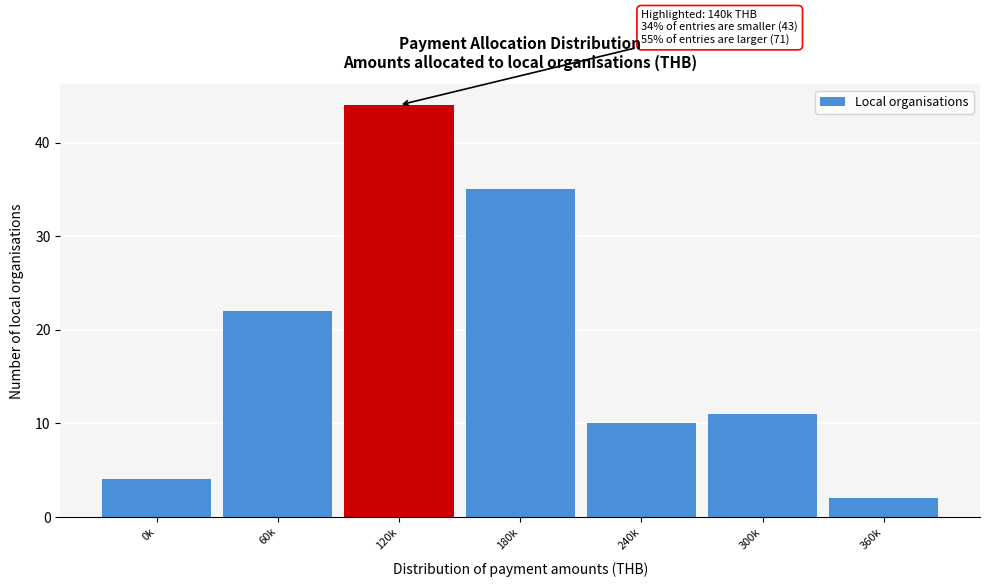

Reading left to right, transcribe all the data shown in this chart.

0k=4	60k=22	120k=44	180k=35	240k=10	300k=11	360k=2